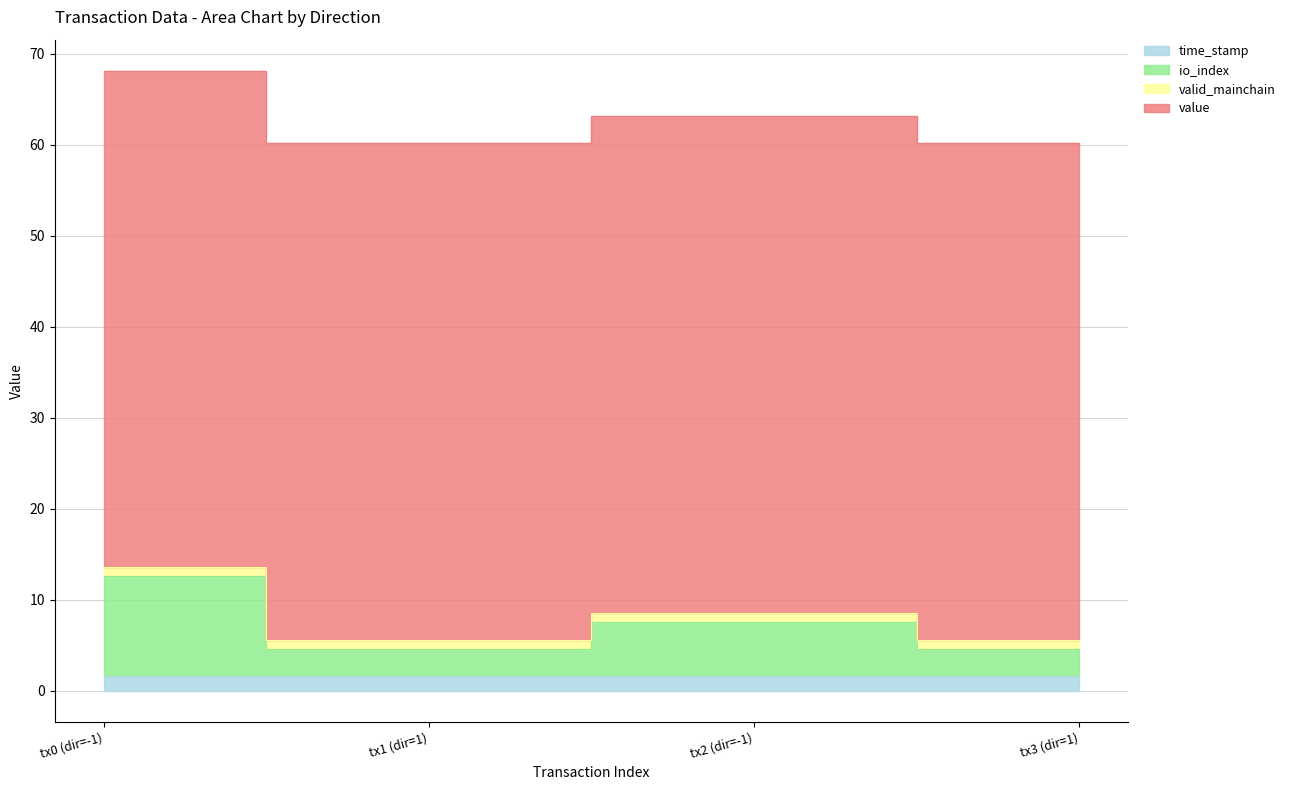

Between tx0 (dir=-1) and tx3 (dir=1), which series saw the biggest shift?

io_index